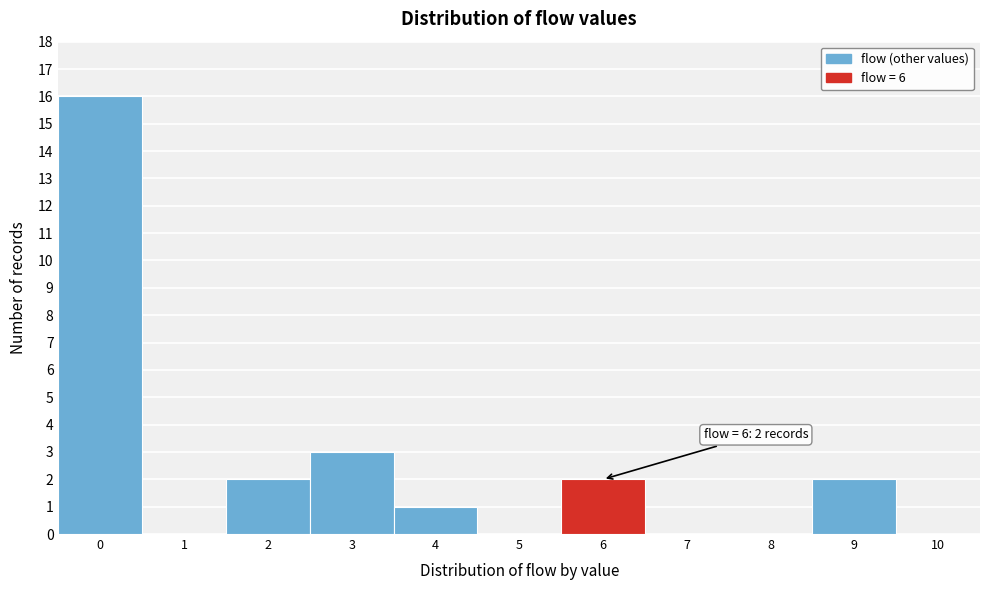

Over which range of the x-axis is the bar tallest?

-0.5 to 0.5